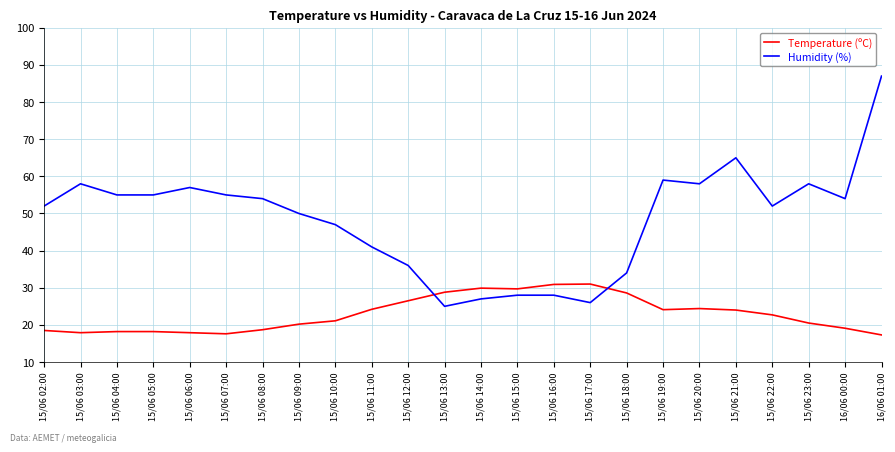

List the series in order of their peak value, lowest first.

Temperature (ºC), Humidity (%)